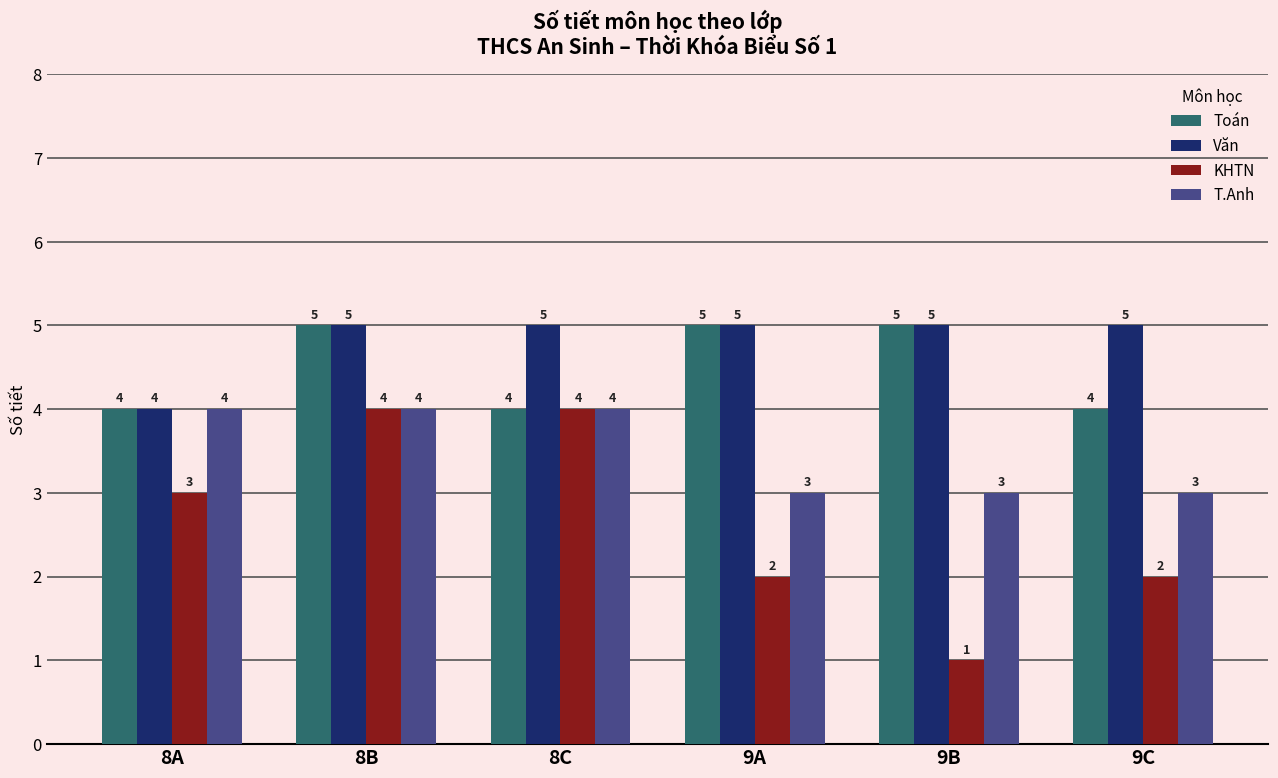

How many bars are there in total?

24